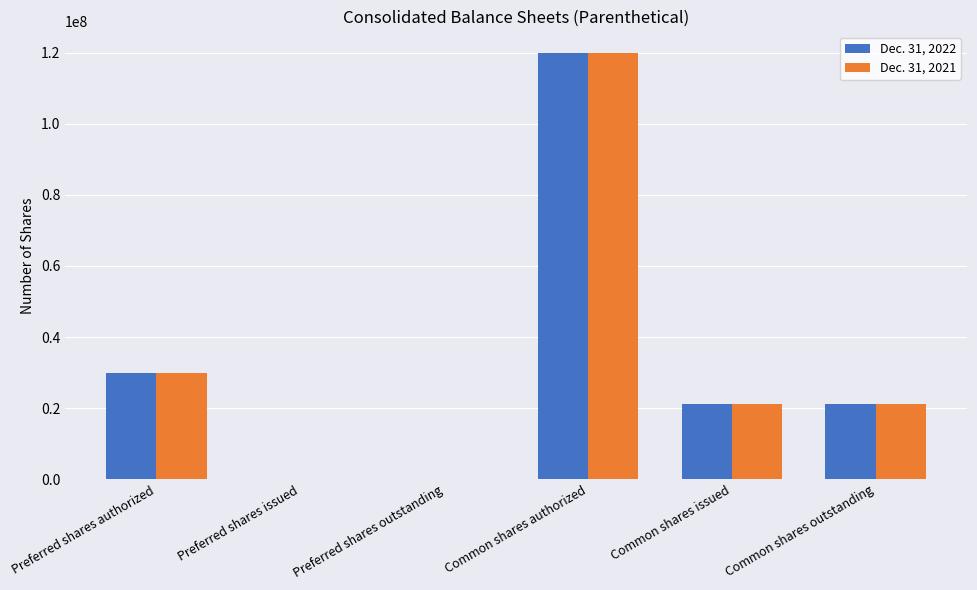

Reading left to right, list all the values displayed in this chart.

Dec. 31, 2022: Preferred shares authorized=30000000	Preferred shares issued=0	Preferred shares outstanding=0	Common shares authorized=120000000	Common shares issued=21242884	Common shares outstanding=21242884
Dec. 31, 2021: Preferred shares authorized=30000000	Preferred shares issued=0	Preferred shares outstanding=0	Common shares authorized=120000000	Common shares issued=21057560	Common shares outstanding=21057560